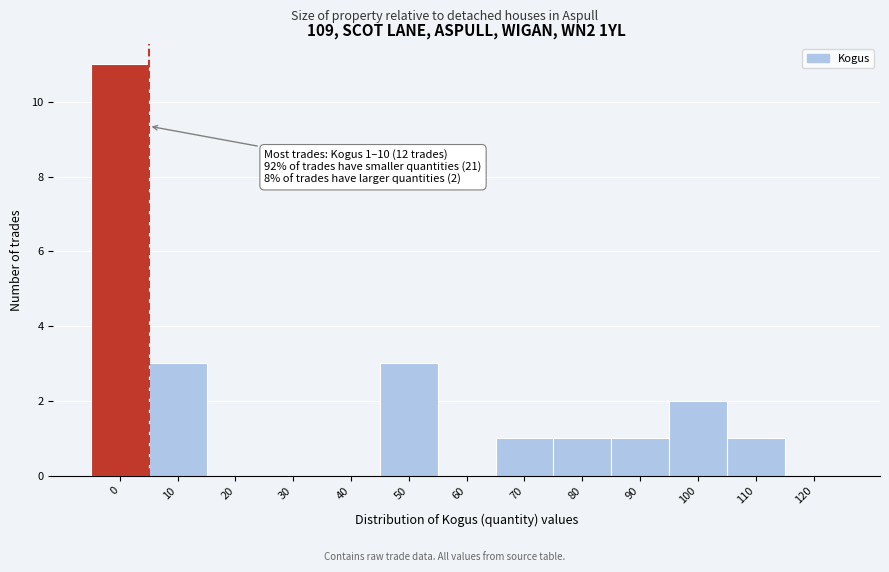

Reading right to left, list all the values displayed in this chart.

120=0	110=1	100=2	90=1	80=1	70=1	60=0	50=3	40=0	30=0	20=0	10=3	0=11